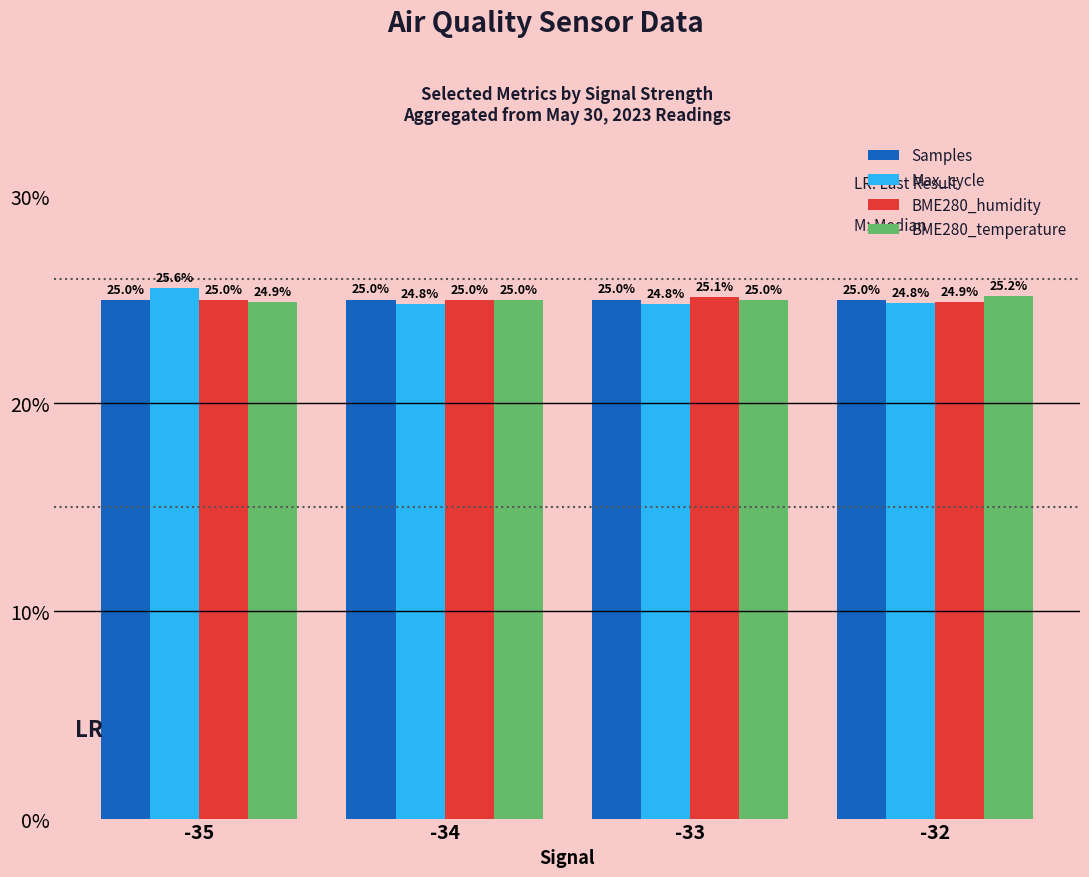

Which category has the lowest value across all series?

-33